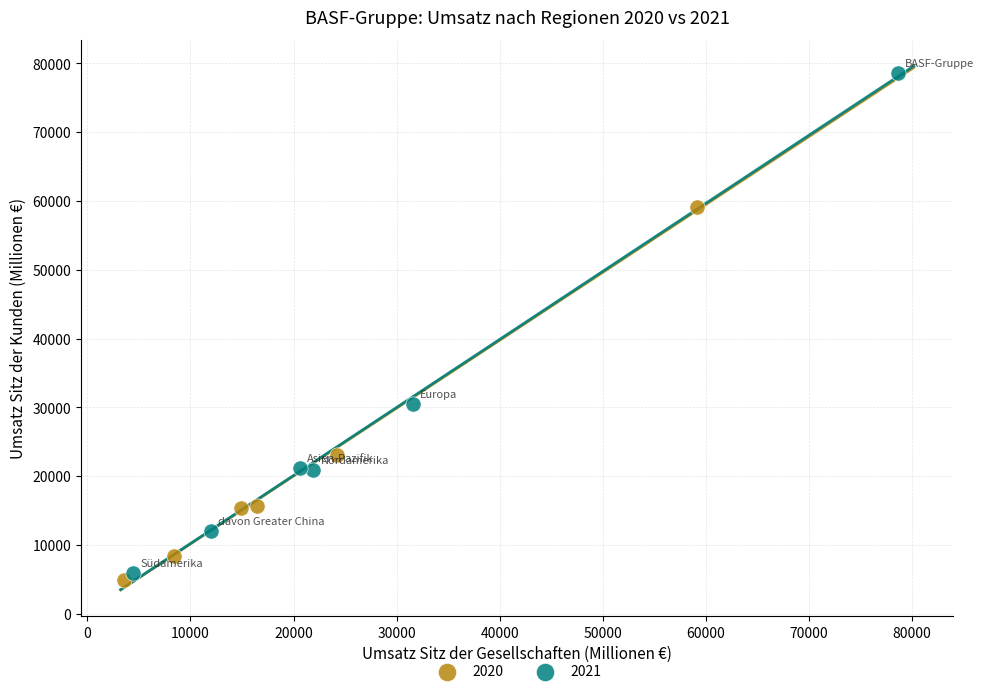

Which series has the widest spread of Y values?

2021